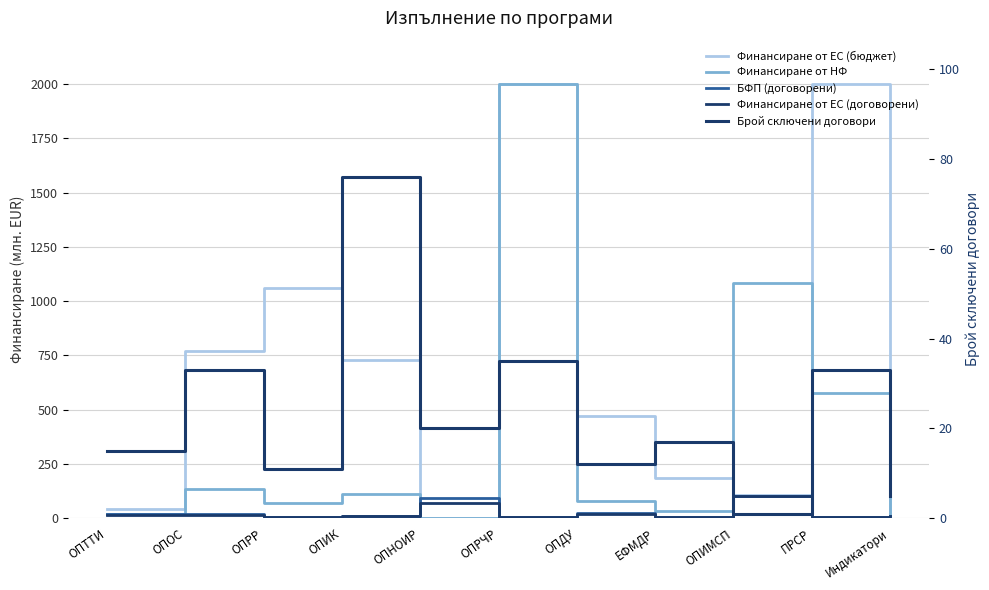

What position from the right is ОПИК?

8